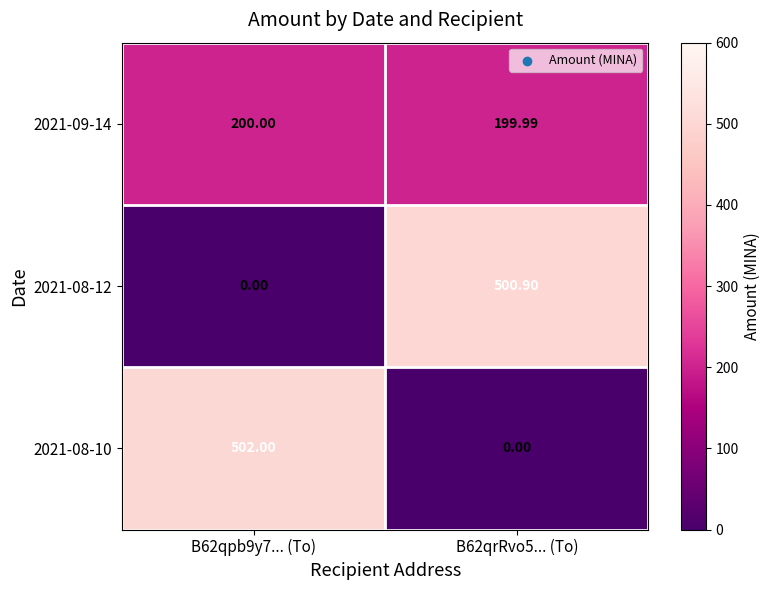

How many distinct data groups are displayed?

3